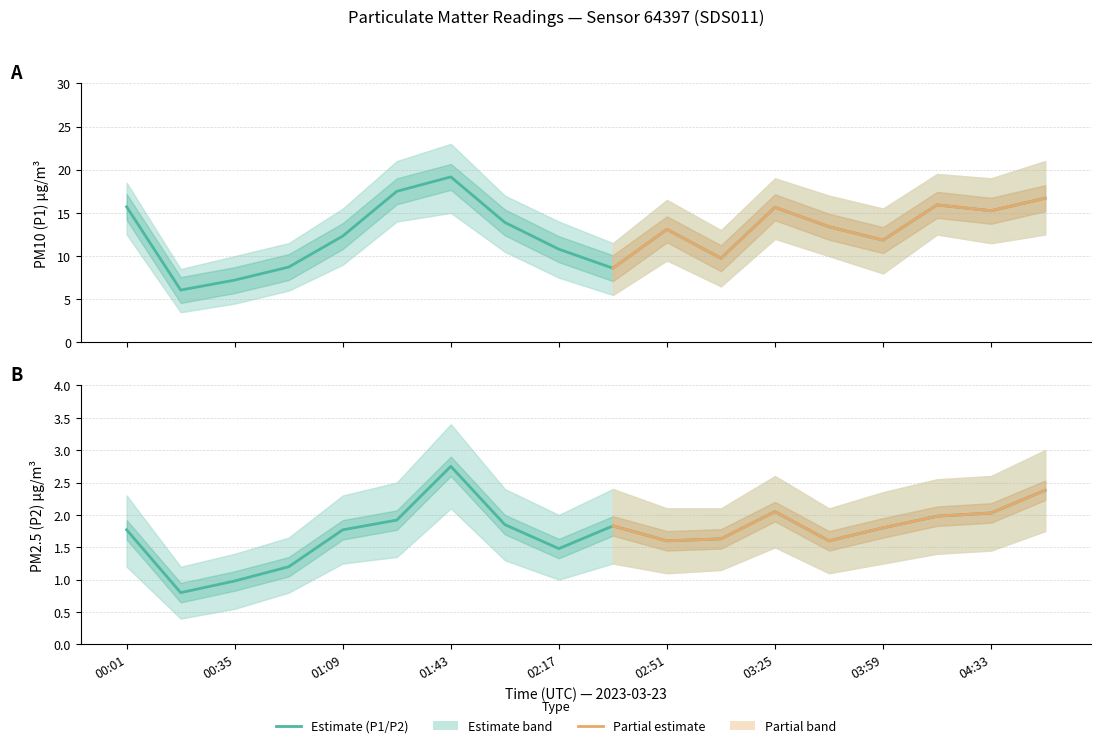

Where is P2 nearest to the value 1?

00:35